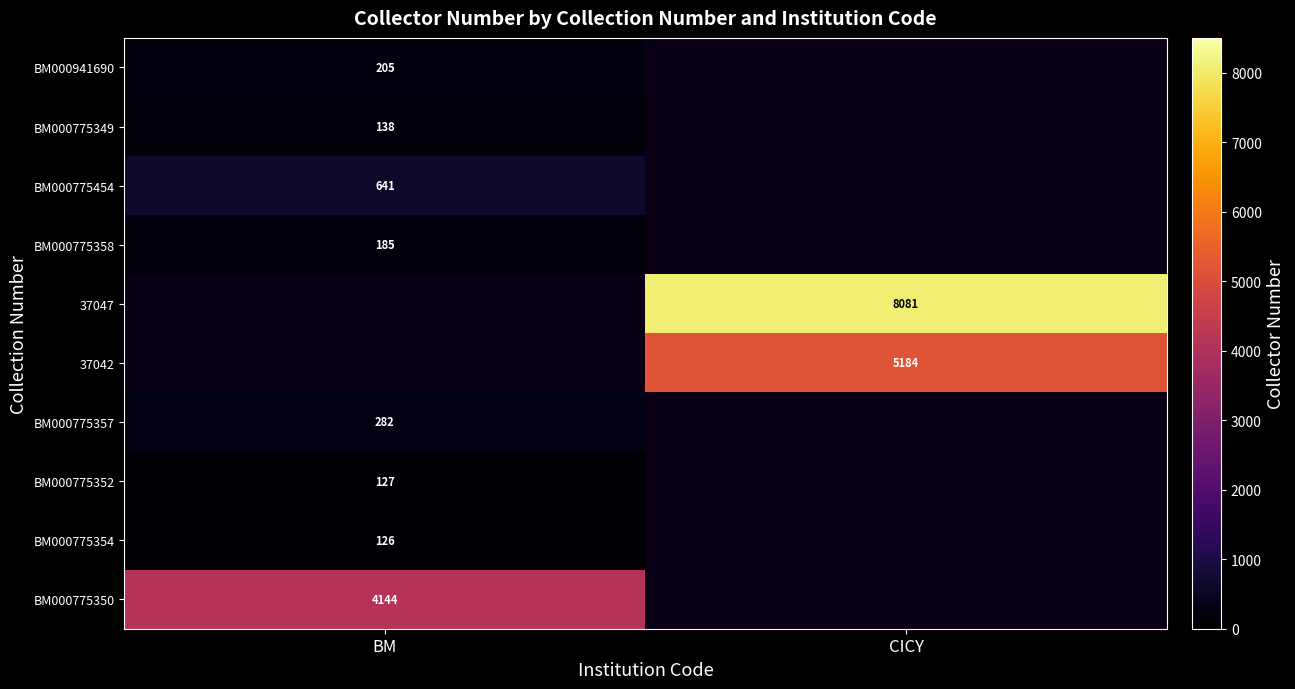

At how many categories does at least one series exceed 763?

2